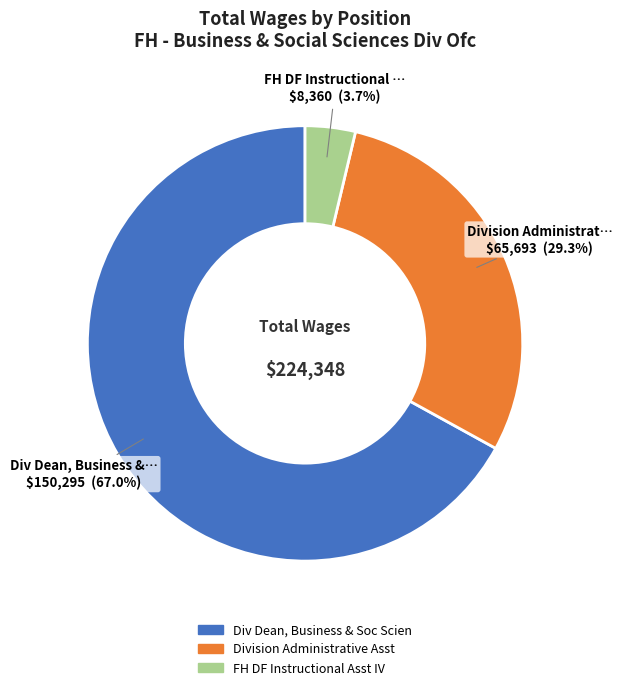

Is it true that Division Administrative Asst is 29% of the pie?

True